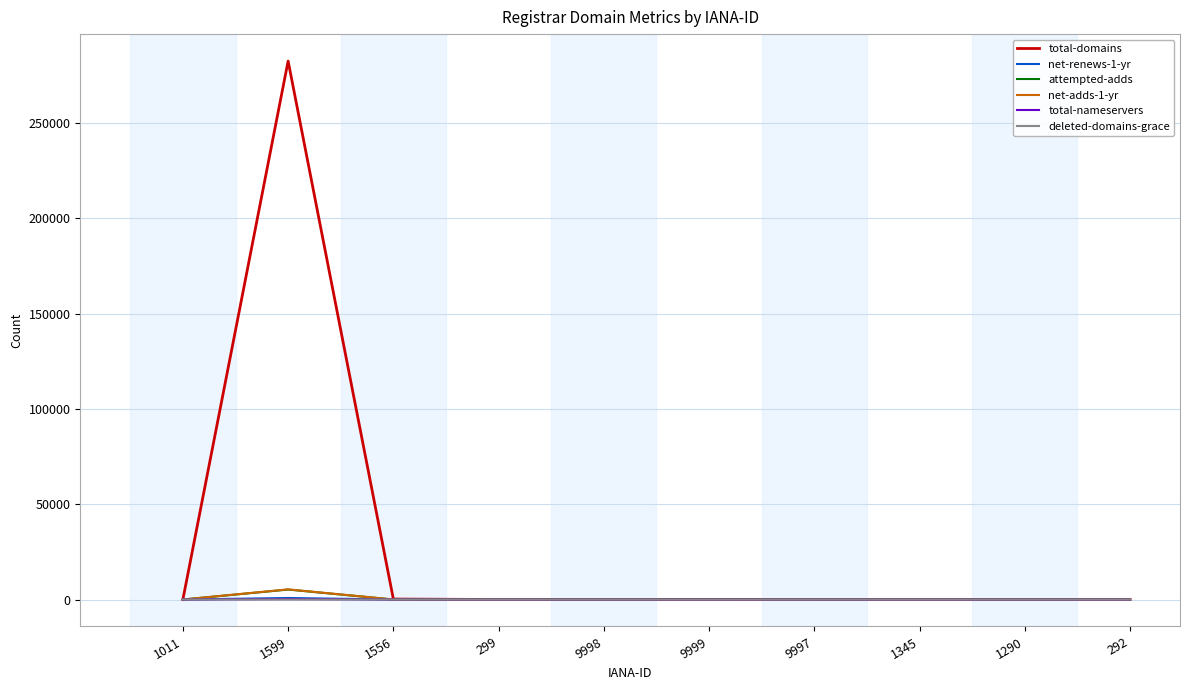

Which series has the widest spread of values?

total-domains